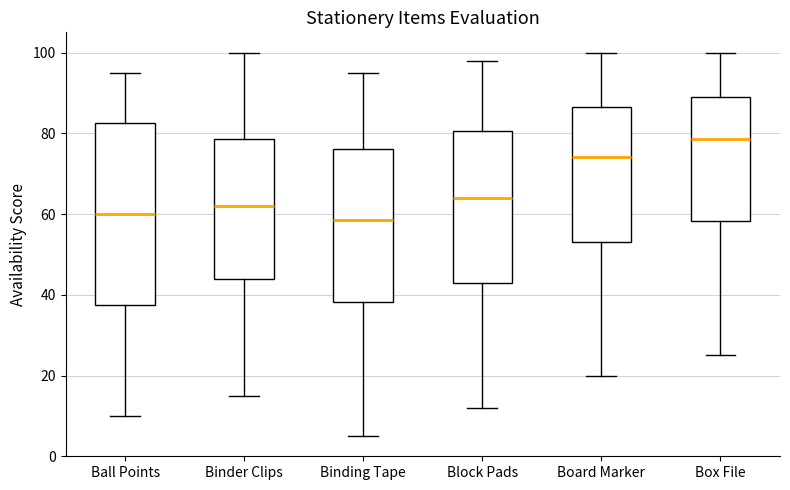

Which box's median line is the highest?

Box File